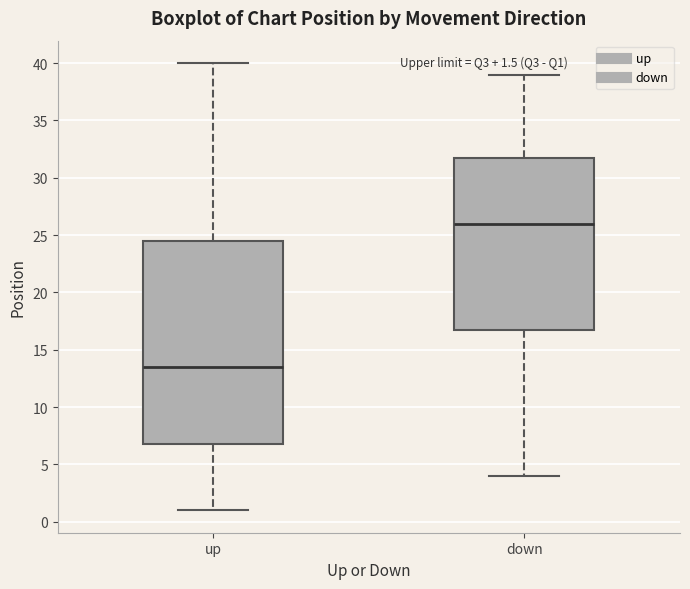

Which box's median line is the highest?

down